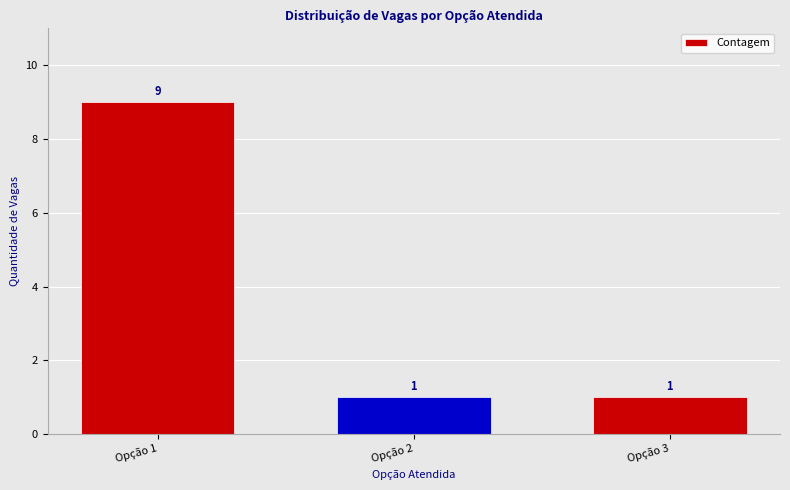

Are the bars grouped side by side (vs. stacked)?

No